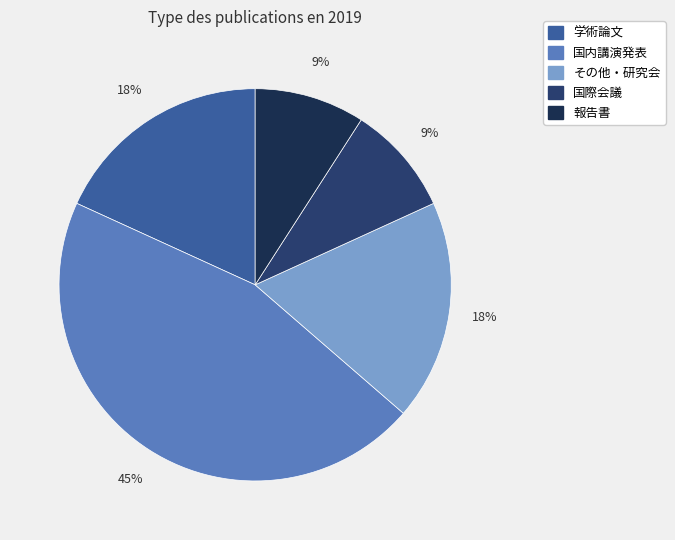

Does 学術論文 account for over 50% of the chart?

No